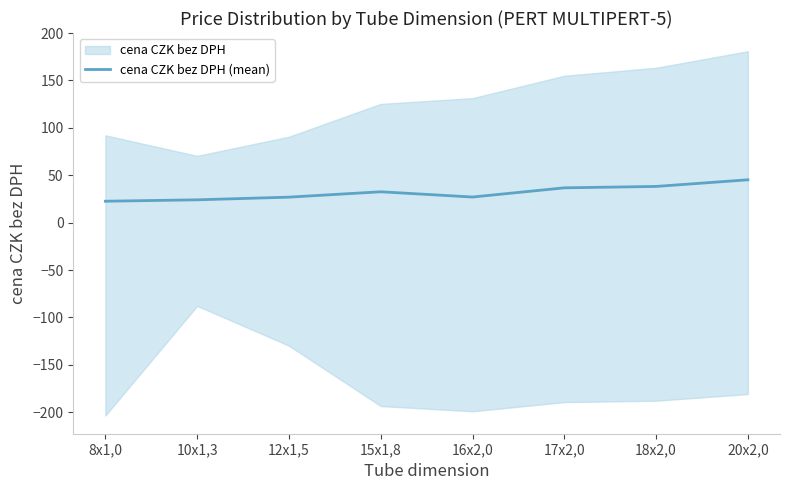

What is the label of the 2nd point from the right?

18x2,0